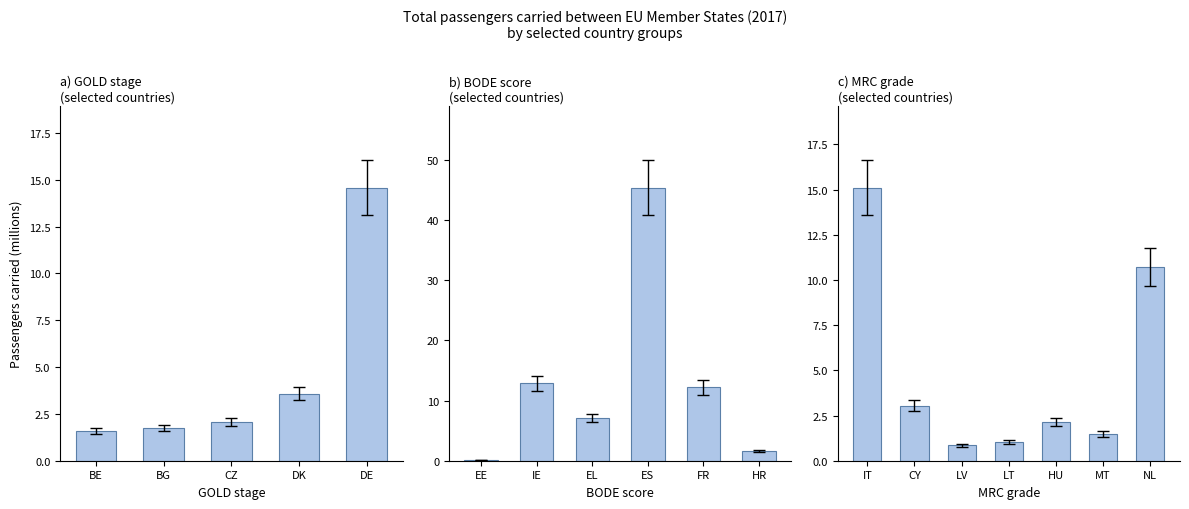

Approximately how many times larger is the value at MT compared to NL?

0.1